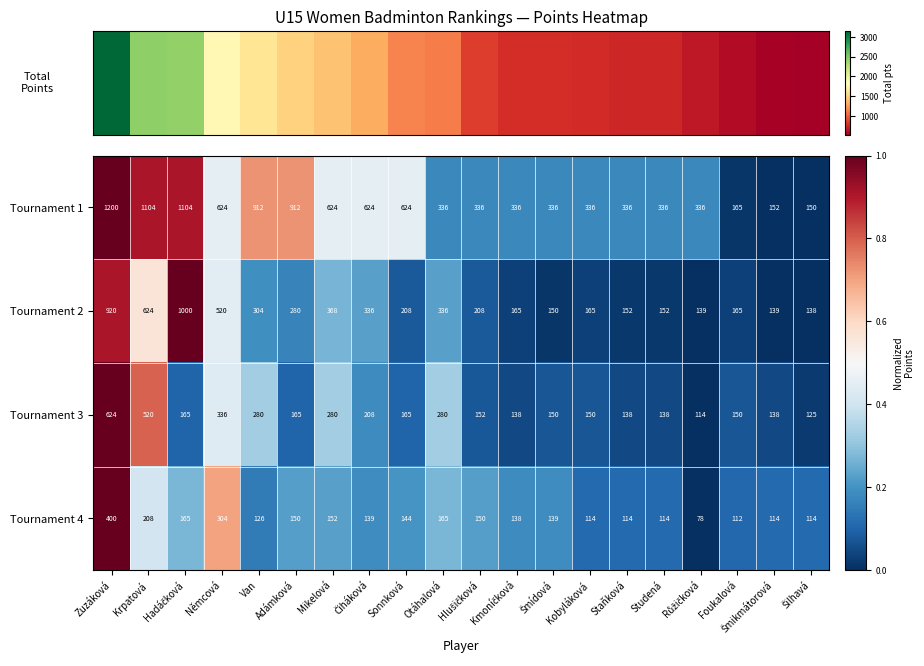

The value of Tournament 2 at Krpatová is 332. True or false?

False